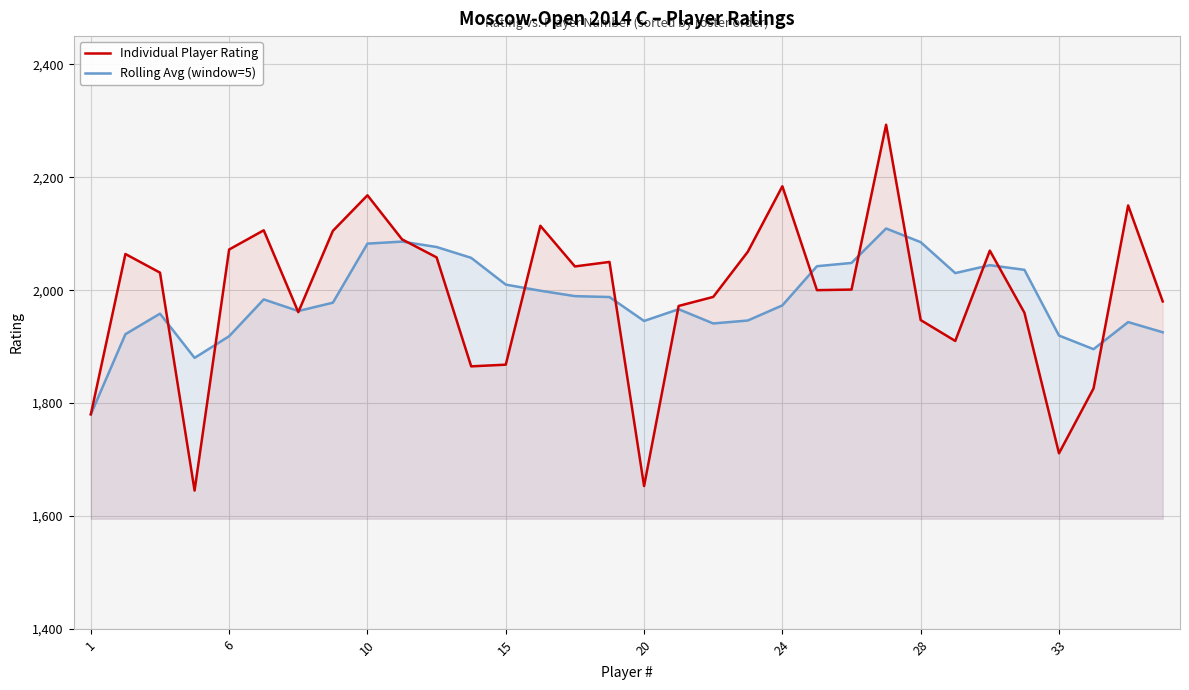

What is the lowest value of the Rolling Avg (window=5) series?

1780.0